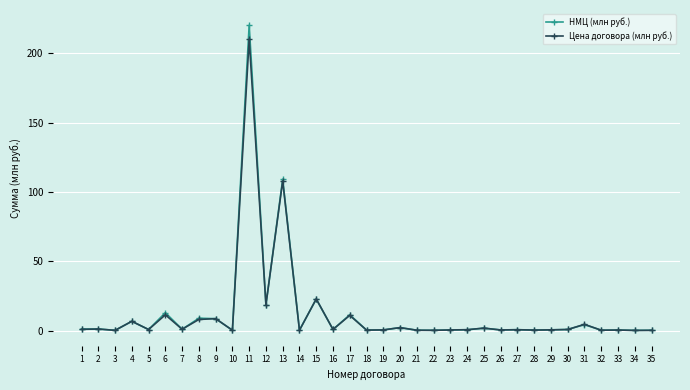

What value does the НМЦ (млн руб.) series have at 20?

2.2